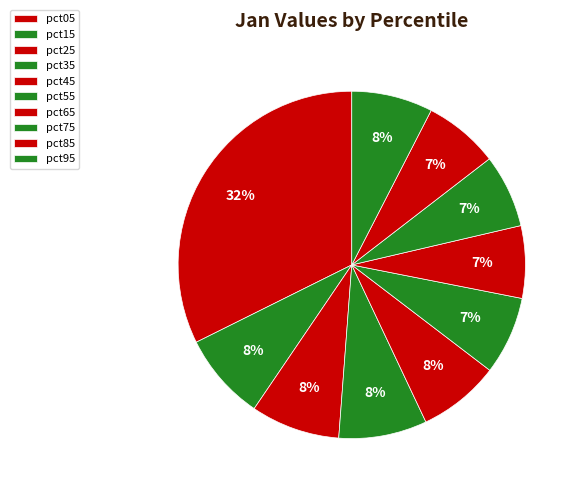

Do pct25 and pct65 together represent more than half of the pie?

No